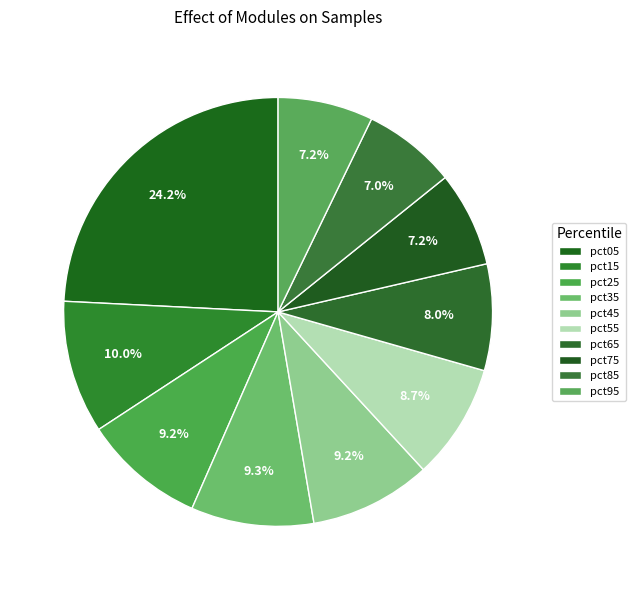

Which slice is the largest?

pct05